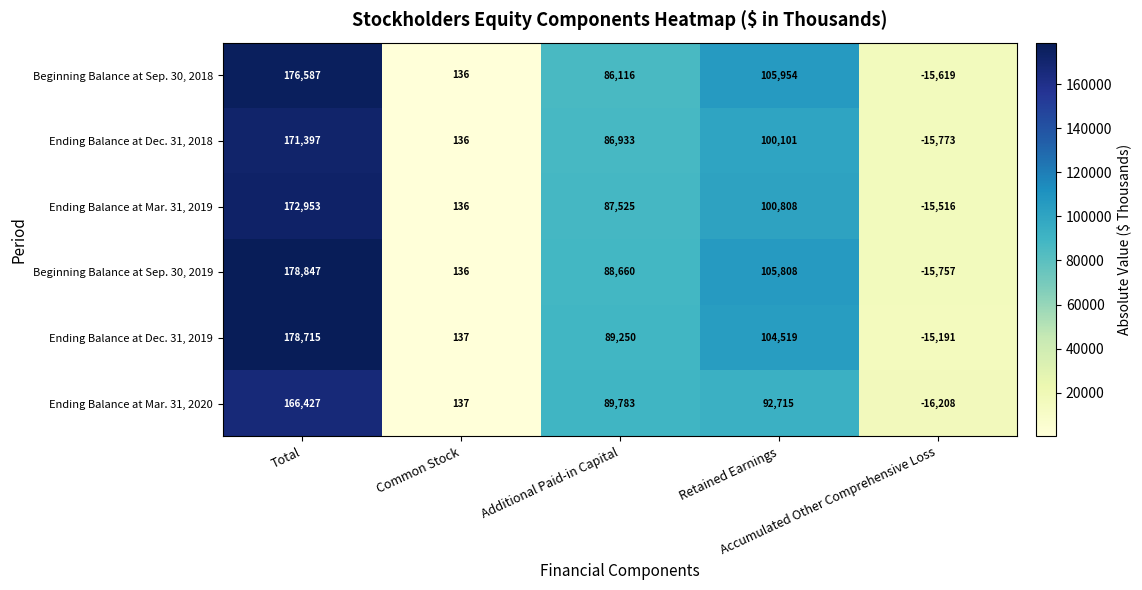

Which series has the widest spread of values?

Beginning Balance at Sep. 30, 2019